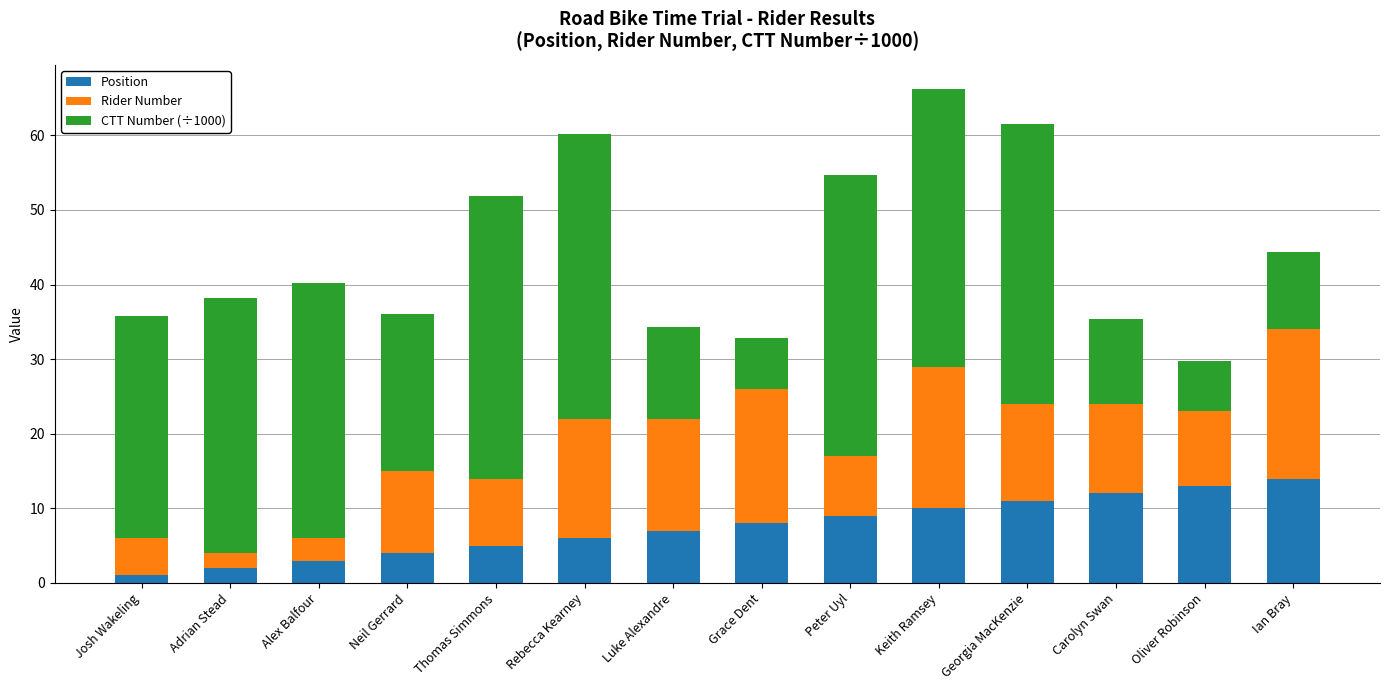

At which category is the sum across all series the highest?

Keith Ramsey